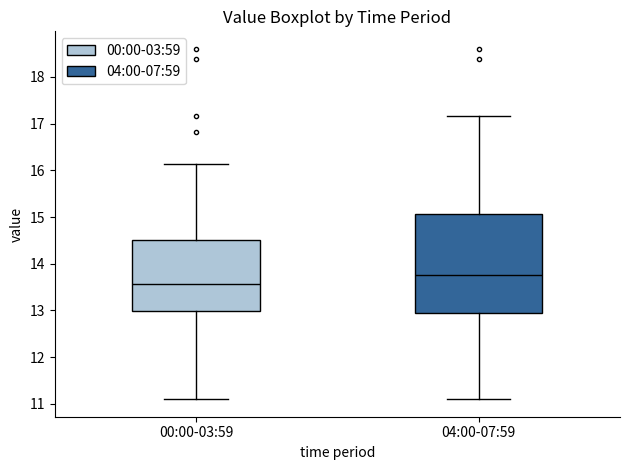

Reading left to right, read every box against the y-axis: the position of its median line, the range the box covers, and the ends of its whiskers. The values are not printed on the chart, so give them approximately, as read against the axis.

00:00-03:59: median 13.6, box 13.0 to 14.5, whiskers 11.1 to 16.1
04:00-07:59: median 13.8, box 12.9 to 15.1, whiskers 11.1 to 17.2